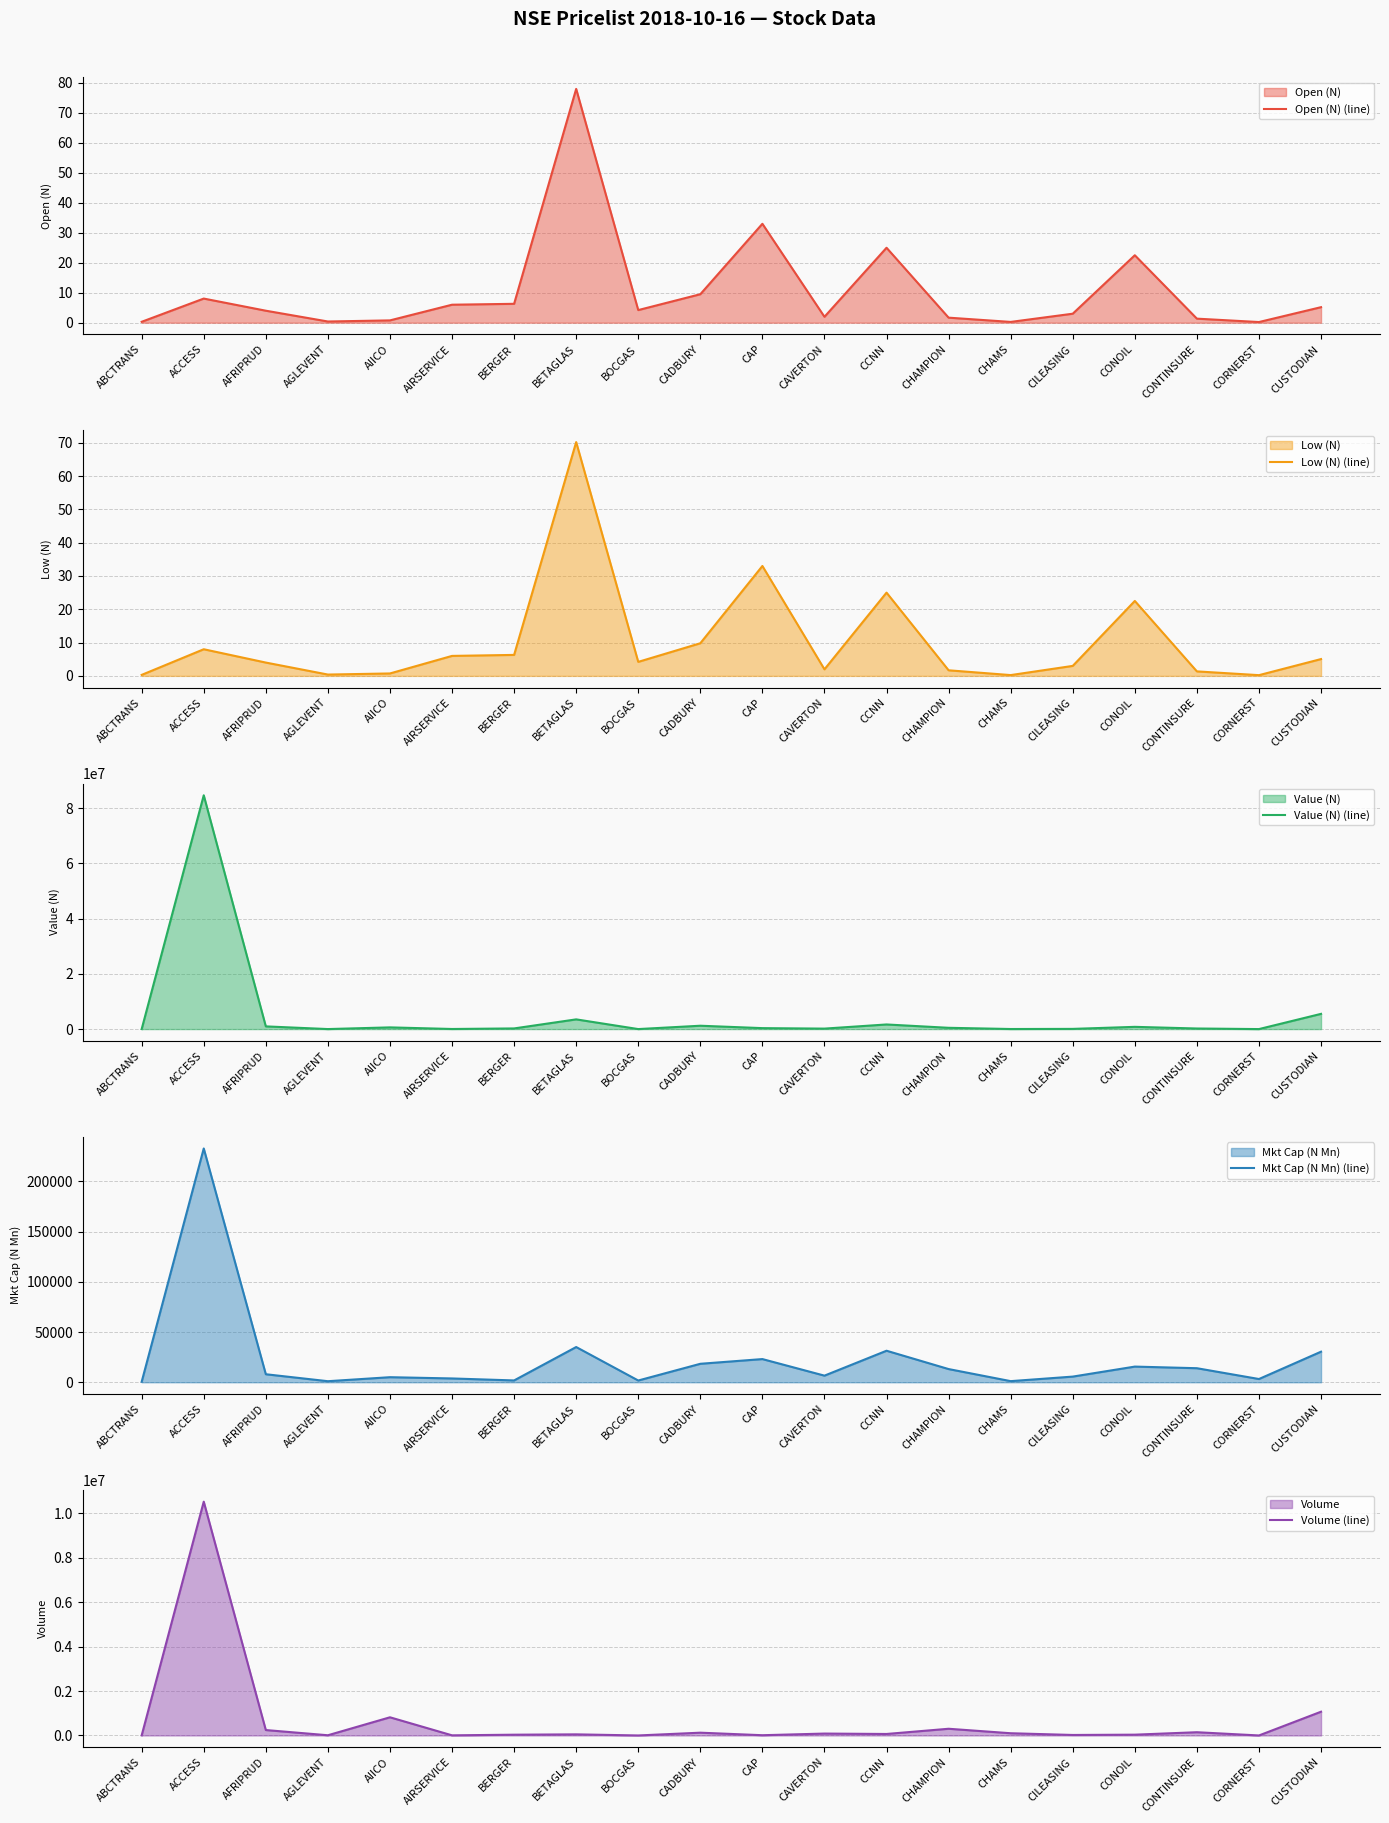

Rank the categories by Low (N) (line) value from lowest to highest.

CORNERST, CHAMS, ABCTRANS, AGLEVENT, AIICO, CONTINSURE, CHAMPION, CAVERTON, CILEASING, AFRIPRUD, BOCGAS, CUSTODIAN, AIRSERVICE, BERGER, ACCESS, CADBURY, CONOIL, CCNN, CAP, BETAGLAS